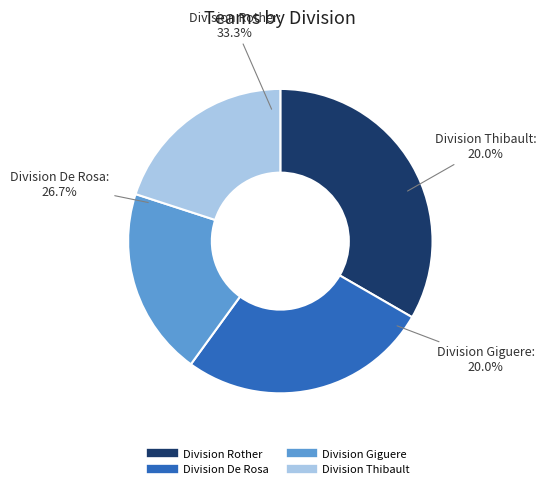

What is the largest slice in the pie chart?

Division Rother